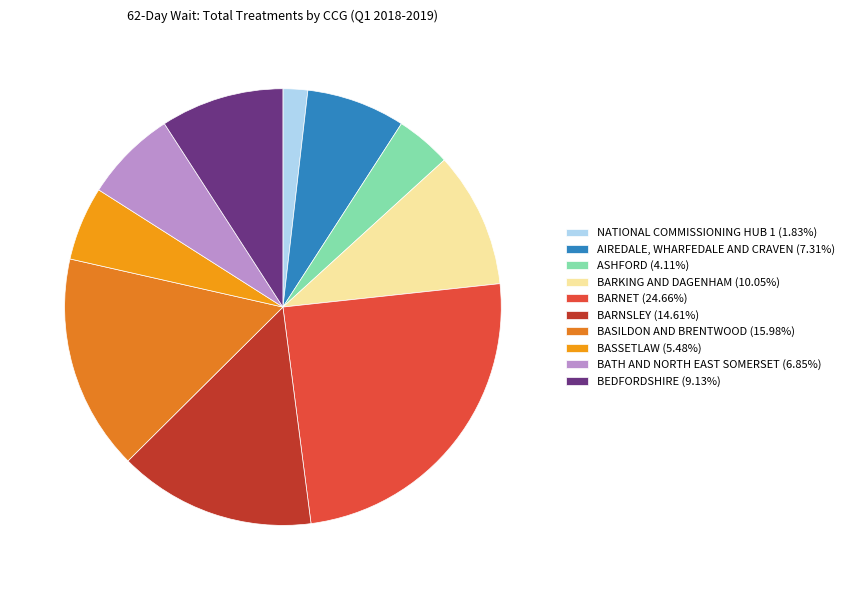

To the nearest percent, what is the average slice percentage?

10%